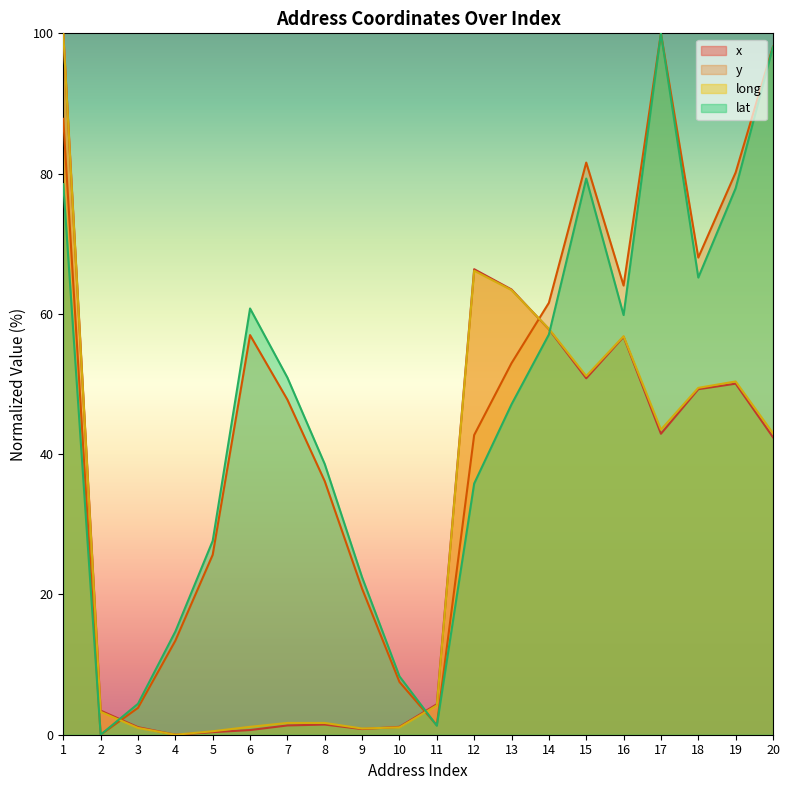

Is it true that long equals 43.5 at 17?

True